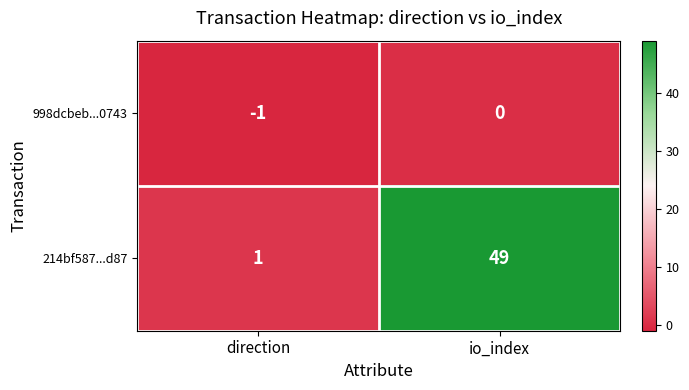

What is the maximum value shown in the chart?

49